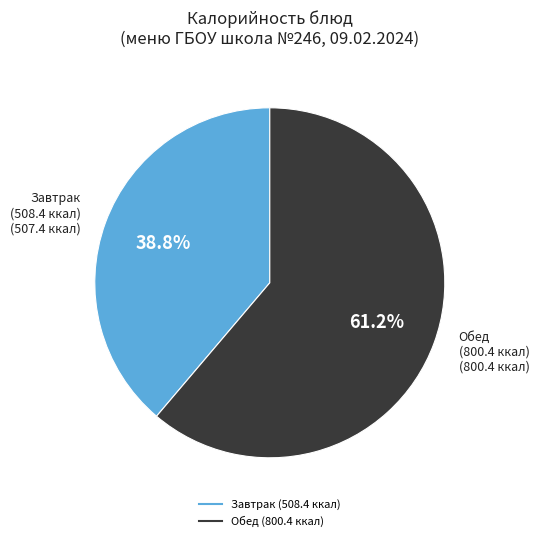

Is there any slice that represents more than half of the pie?

Yes